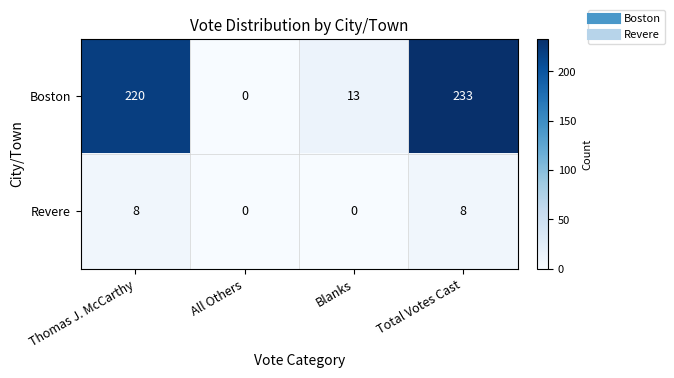

Rank the series by their maximum value, from lowest to highest.

Revere, Boston